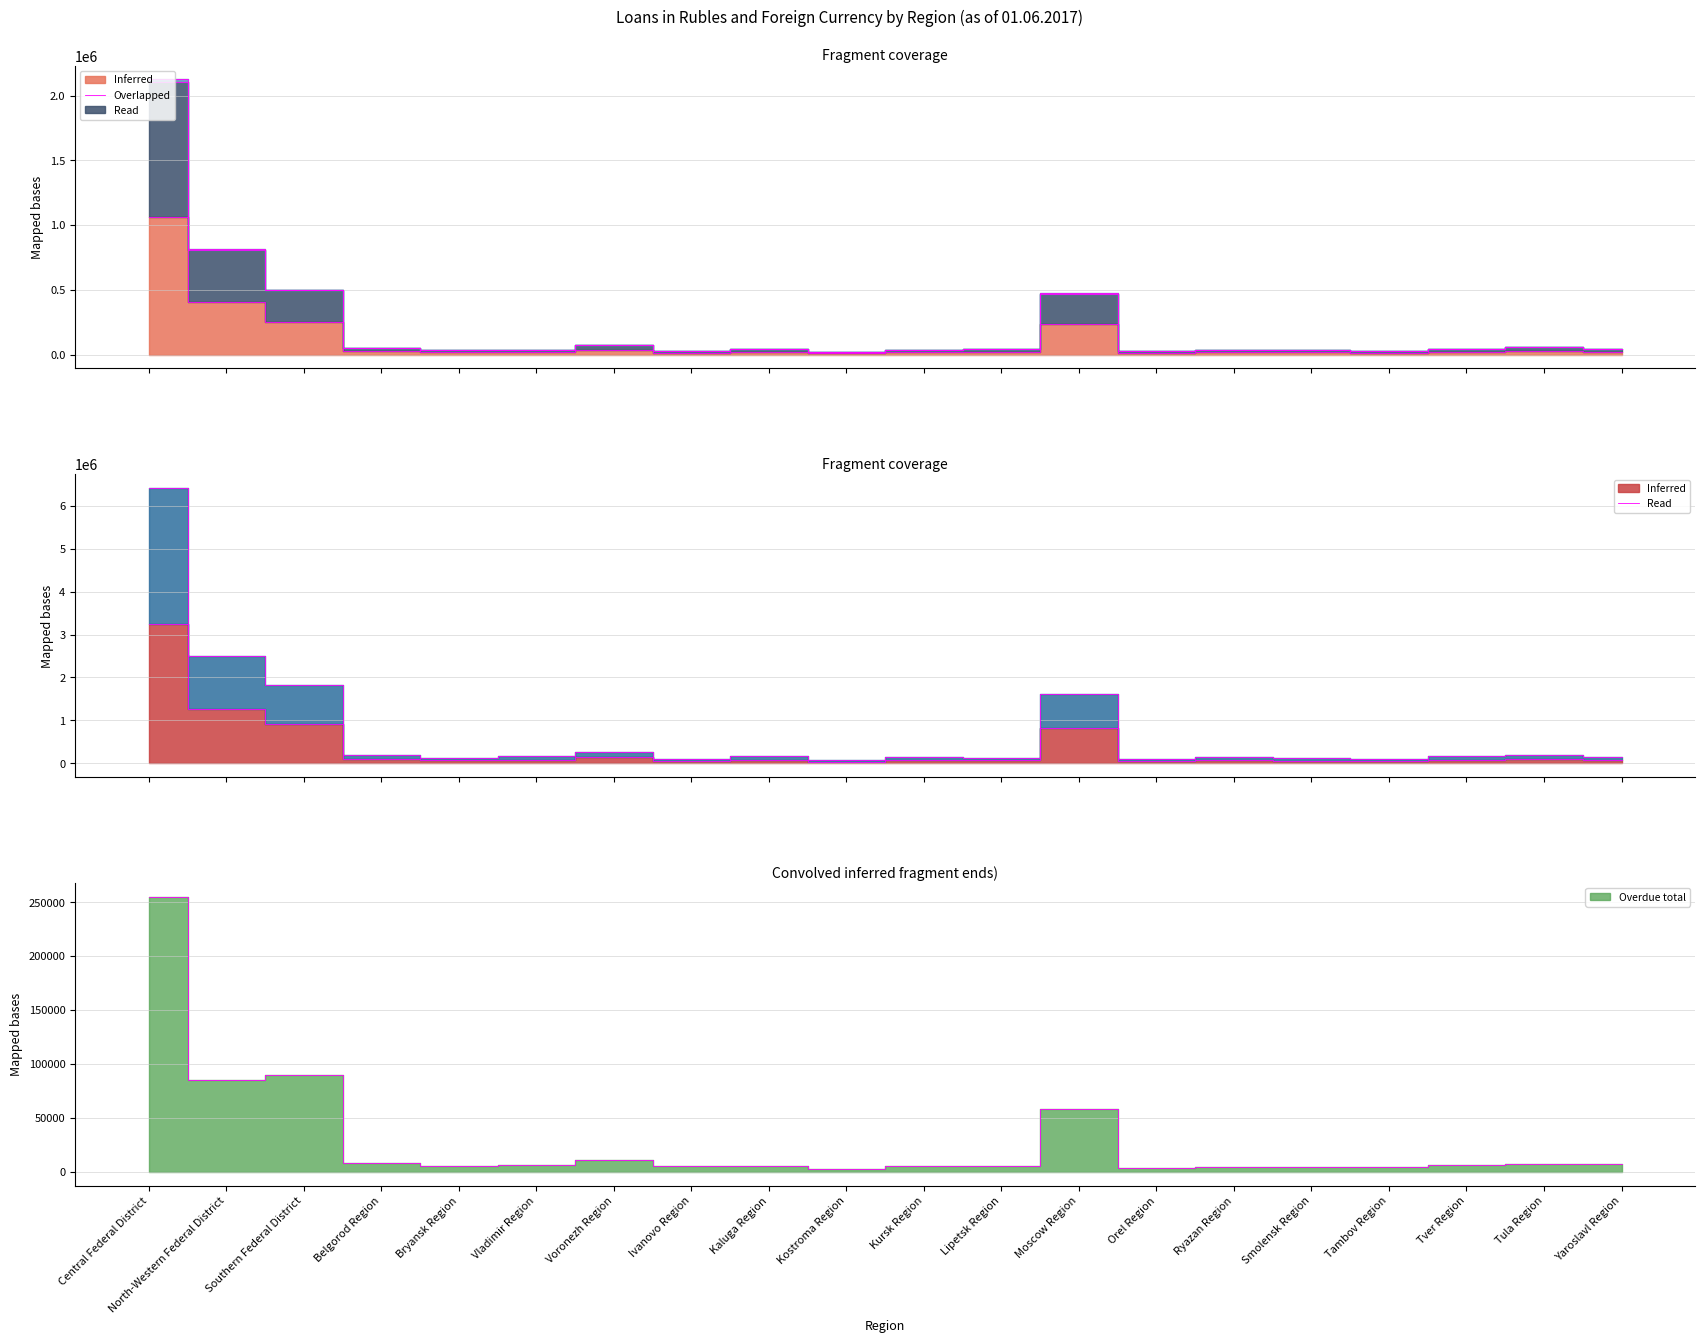

How many data points does each series have?

20